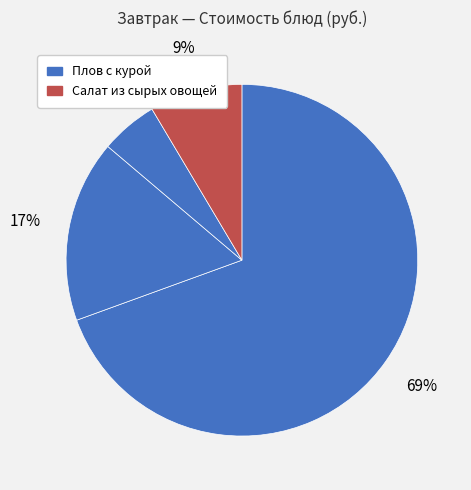

How many slices are in this pie chart?

4